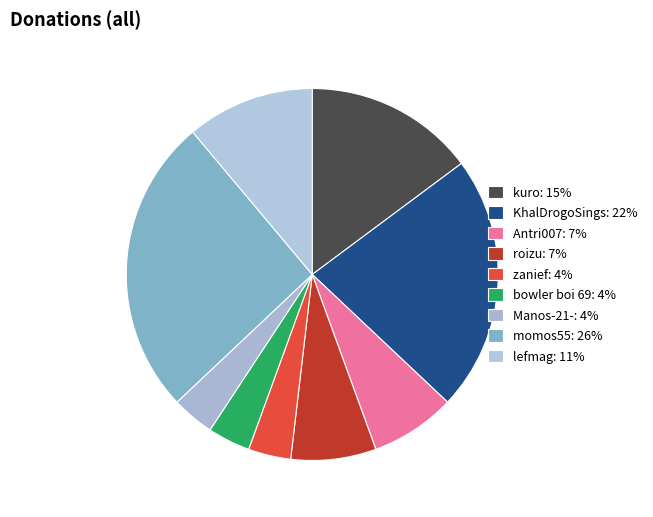

Which slice is the smallest?

zanief (10)